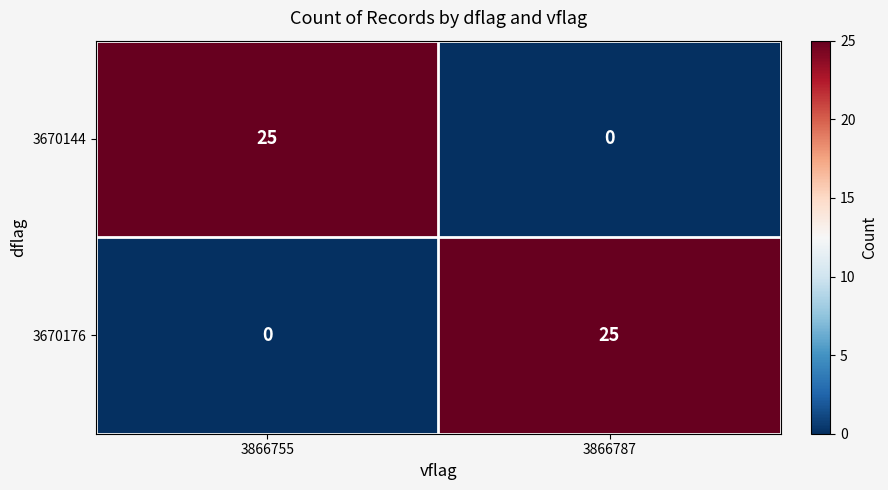

Reading left to right, what are all the values shown in this chart?

3670144: 25	0
3670176: 0	25